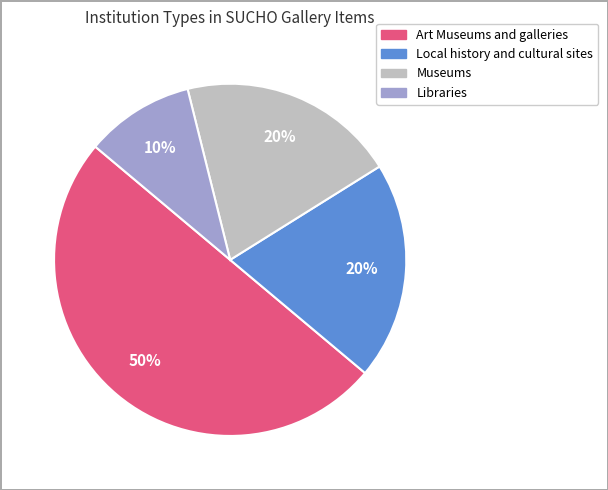

To the nearest percent, what is the difference between the largest and smallest slice percentages?

40%